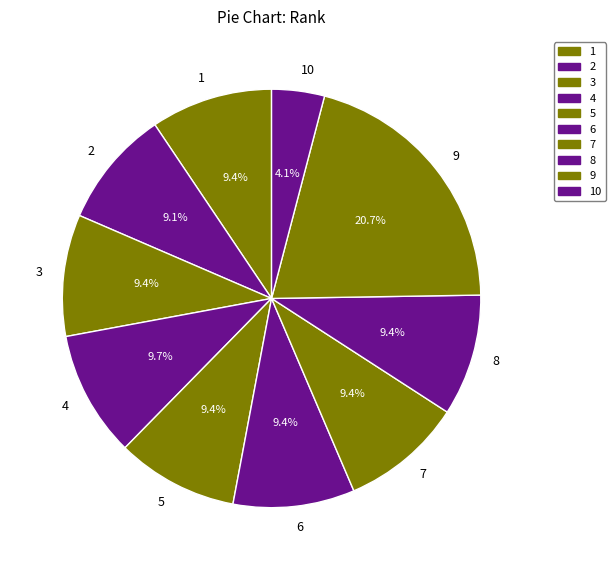

Does 1 represent more than half of the total?

No